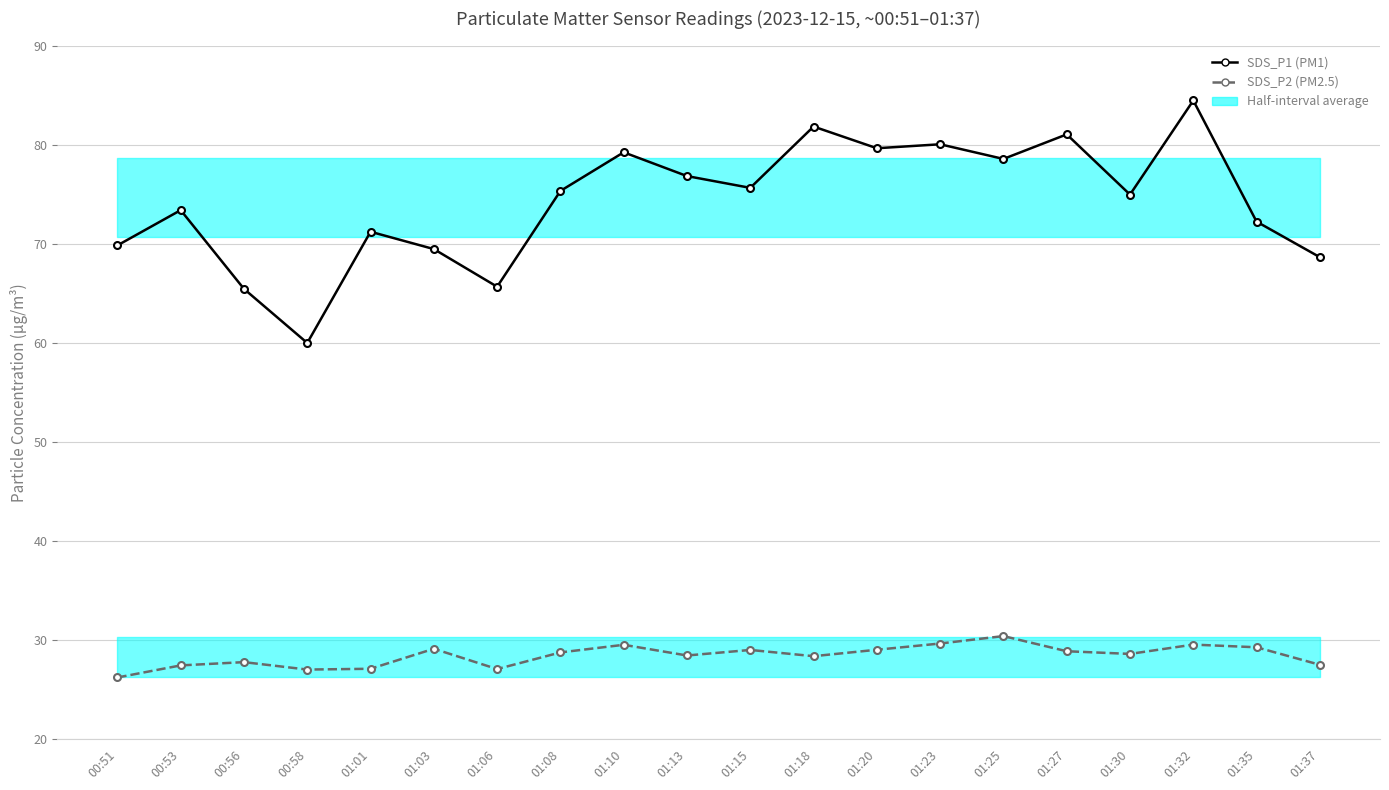

At which category does SDS_P1 (PM1) reach its first local peak?

00:53